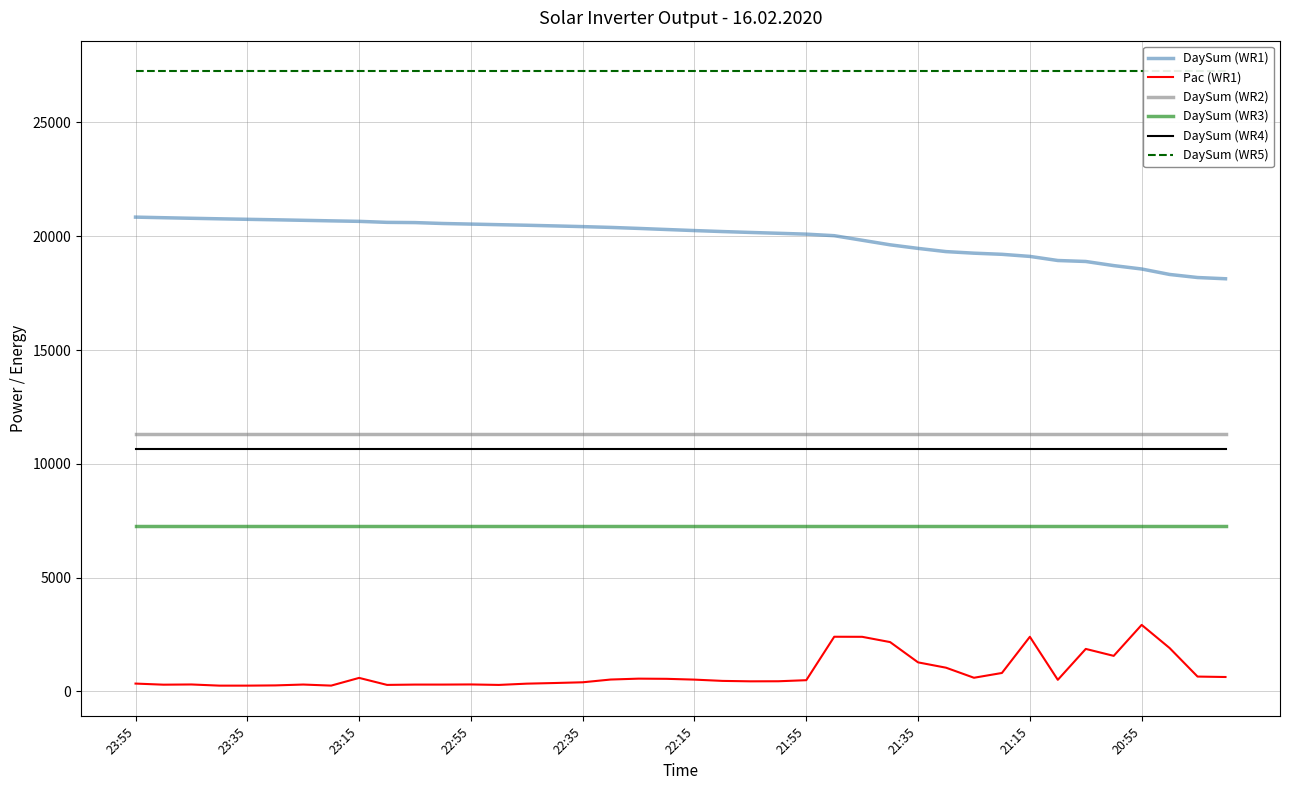

True or false: DaySum (WR1) has more than 1 interior local peaks.

False